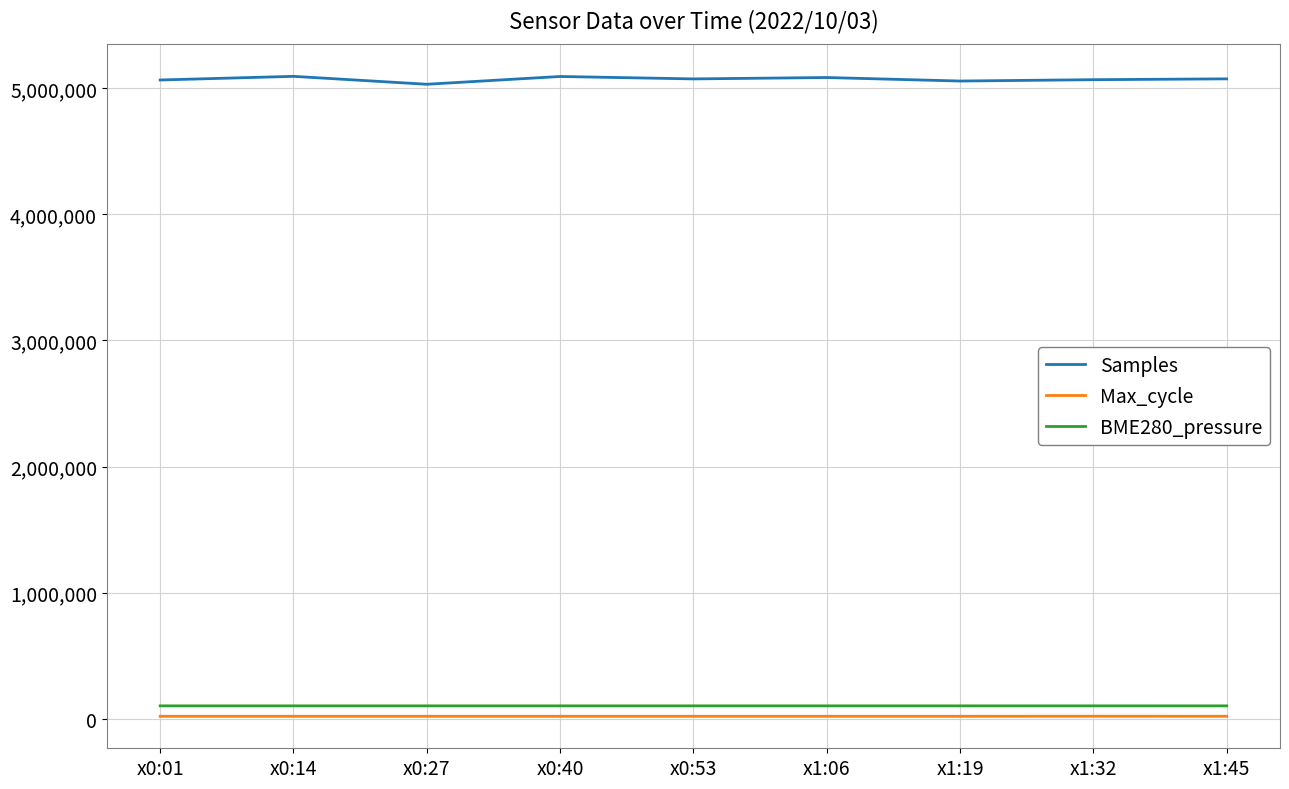

At how many categories does at least one series exceed 4340729?

9